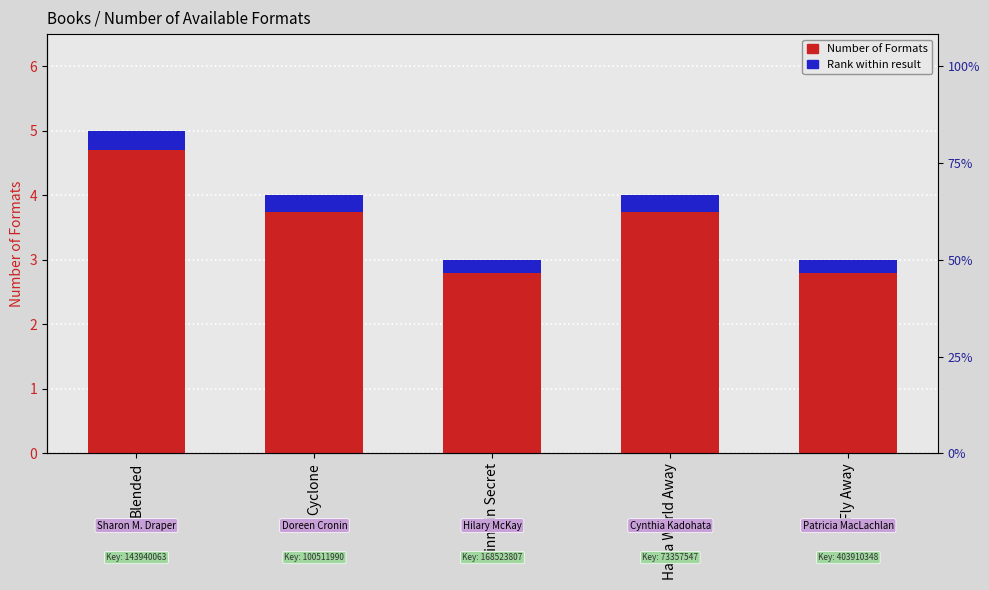

Which has a higher value, Cyclone or Blended?

Blended